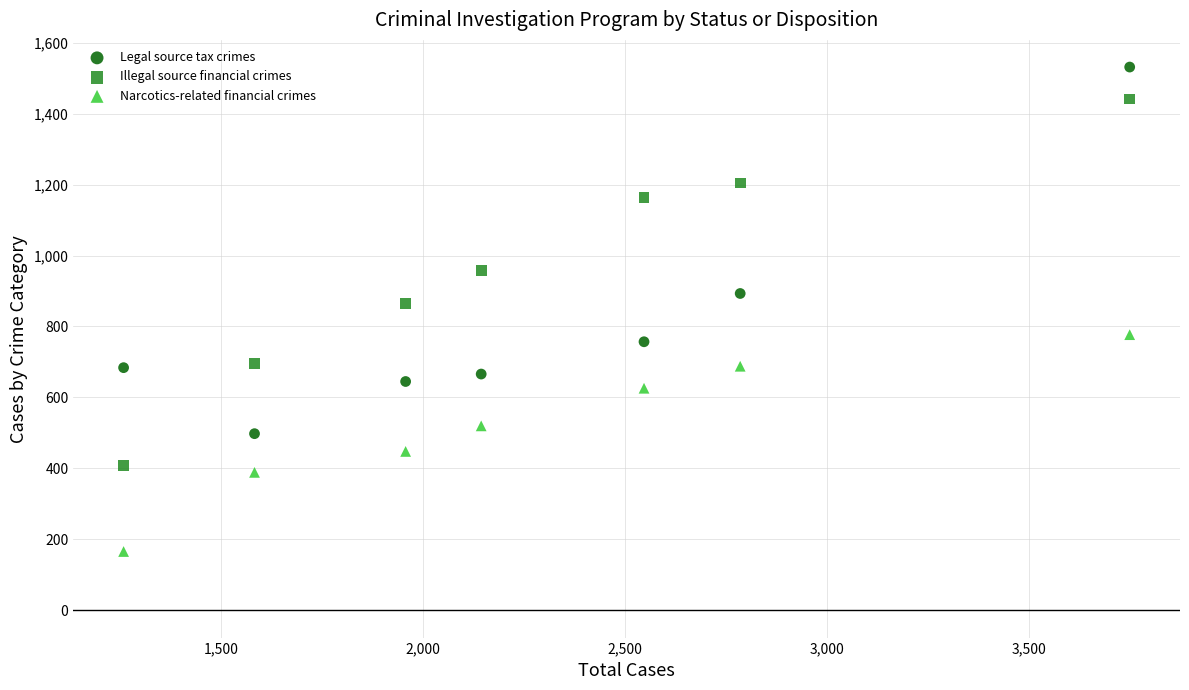

What are all the series names shown in the legend?

Legal source tax crimes, Illegal source financial crimes, Narcotics-related financial crimes